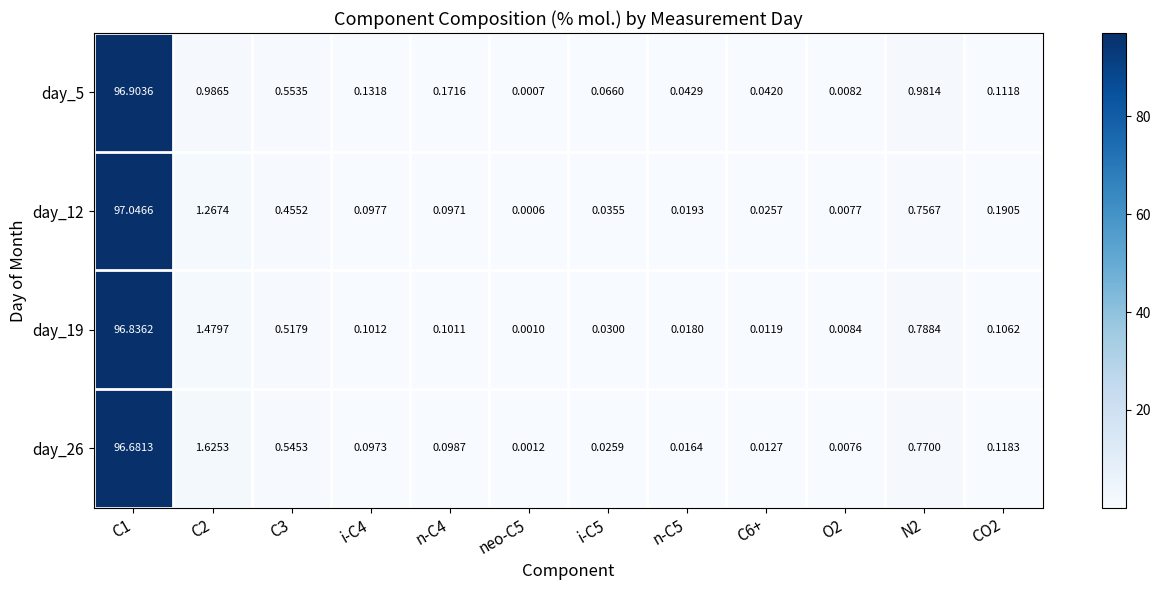

How many series are shown in this chart?

4